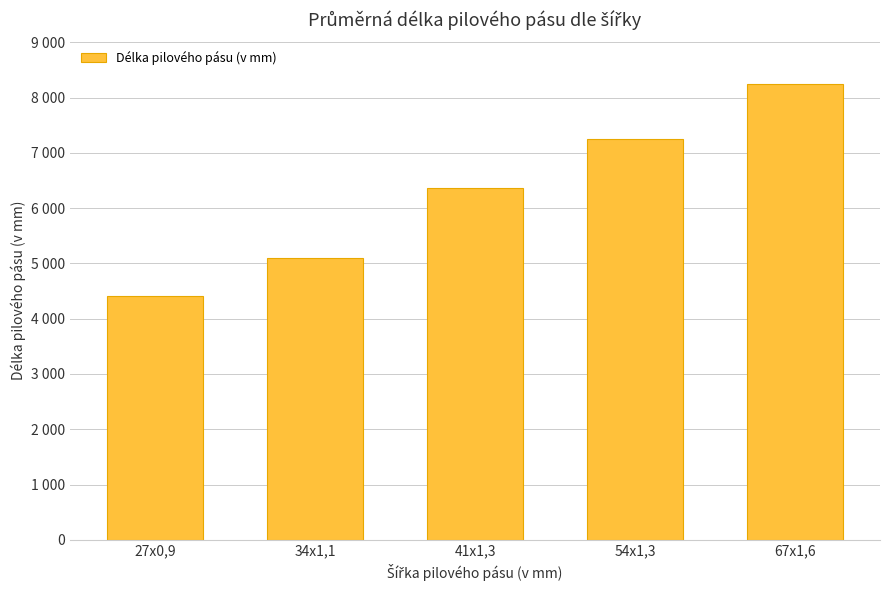

Between 54x1,3 and 41x1,3, which is larger?

54x1,3